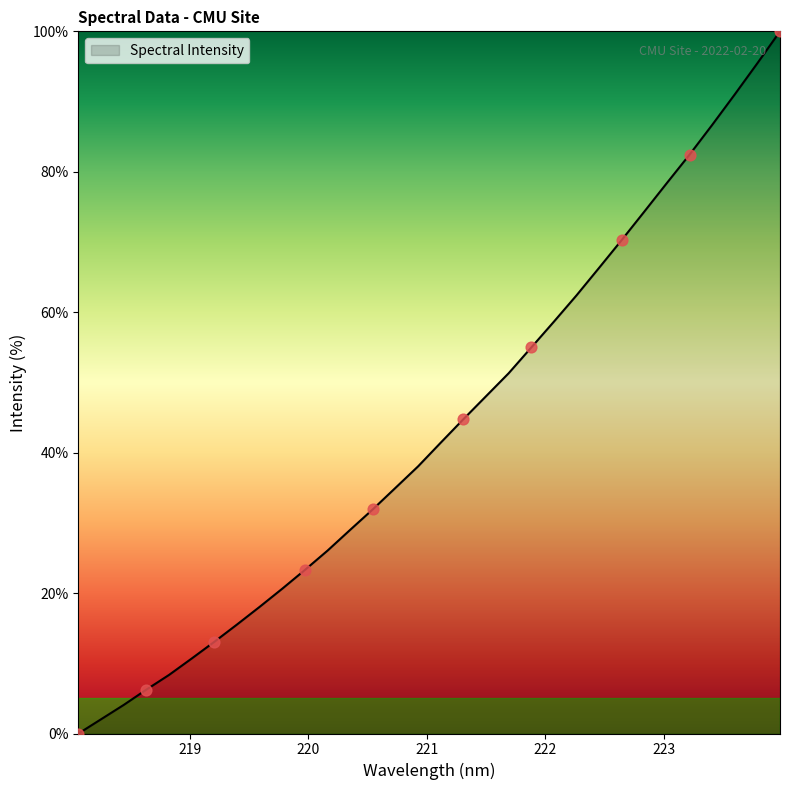

What is the difference between the maximum and minimum values?

100.0